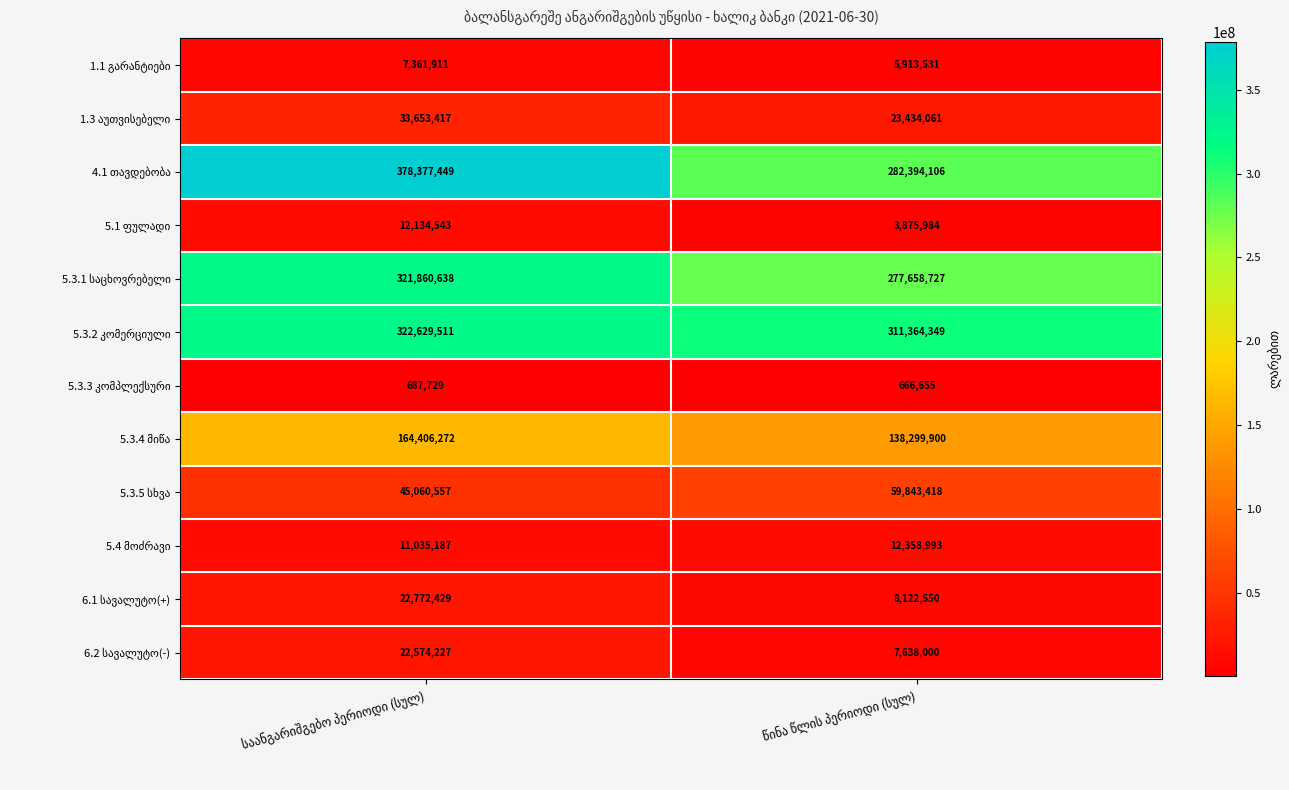

What is the greatest value displayed?

378377449